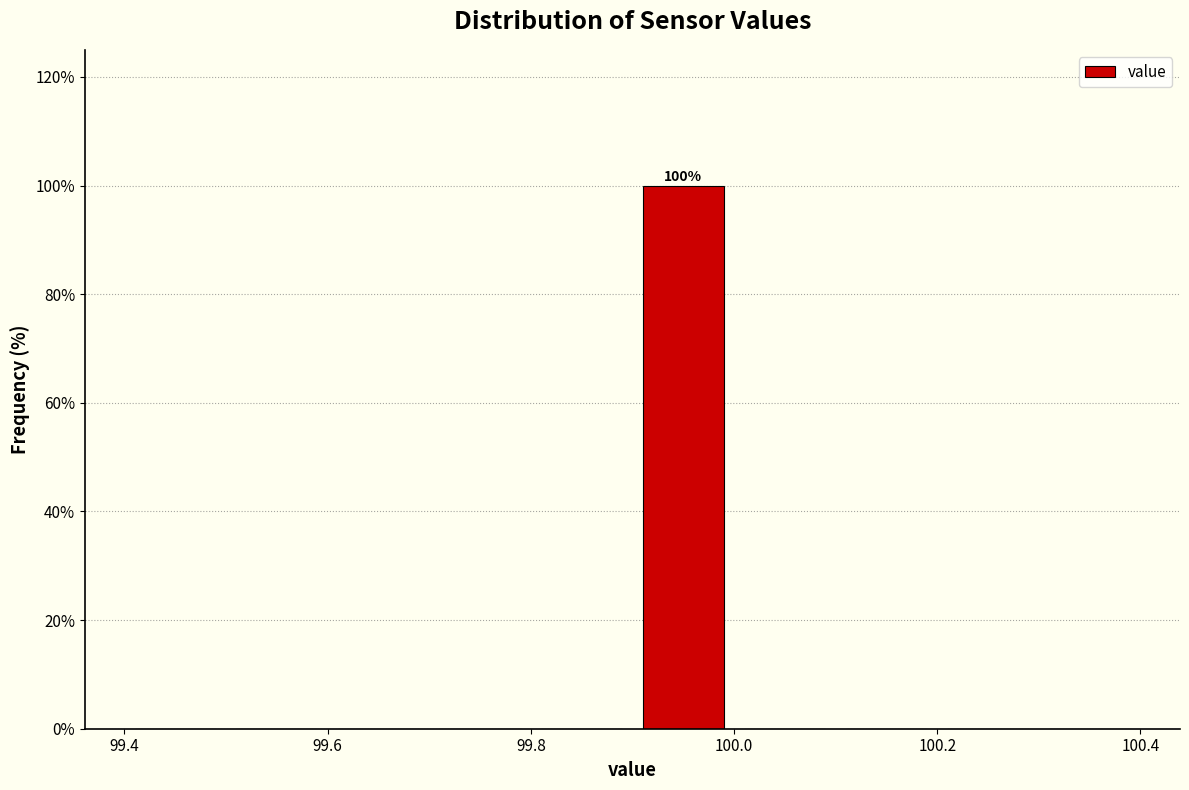

Which range on the x-axis has the tallest bar?

99.9 to 100.0